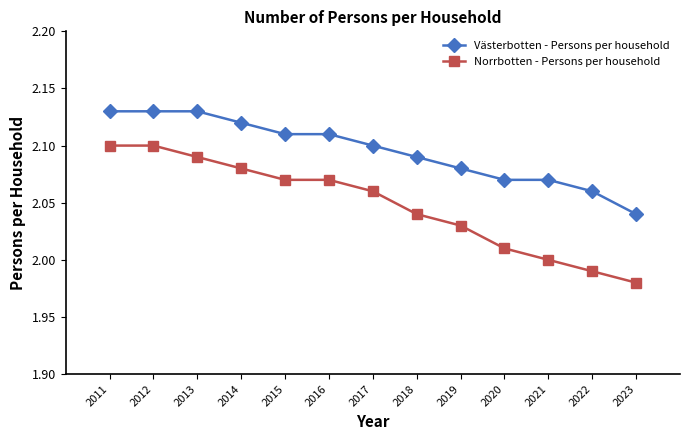

What is the difference between the second highest and second lowest values in the Västerbotten - Persons per household series?

0.1